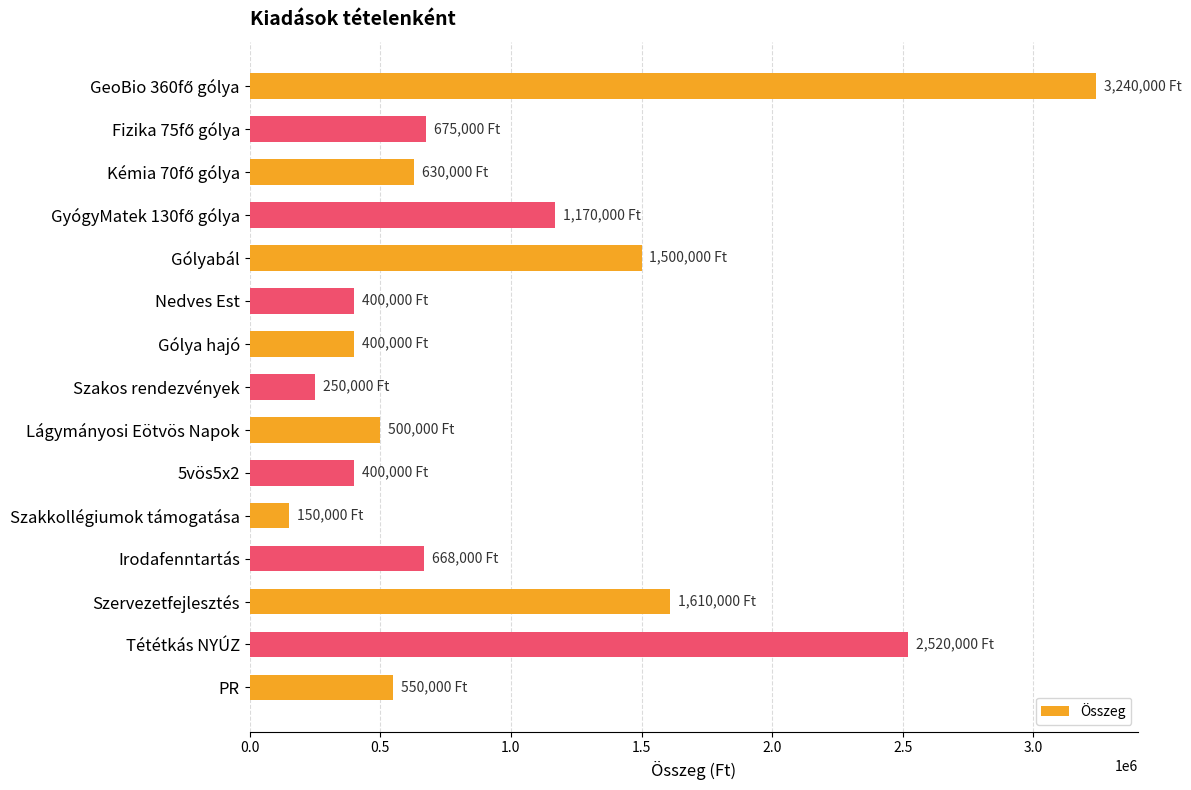

Are the bars horizontal?

Yes